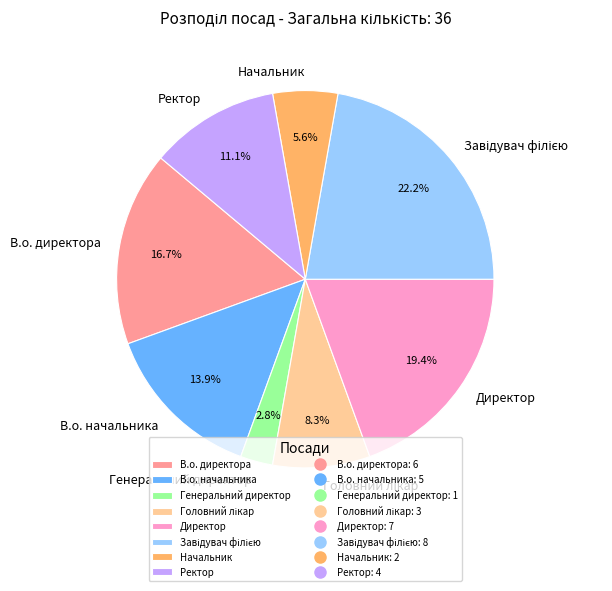

Does Ректор account for over 50% of the chart?

No